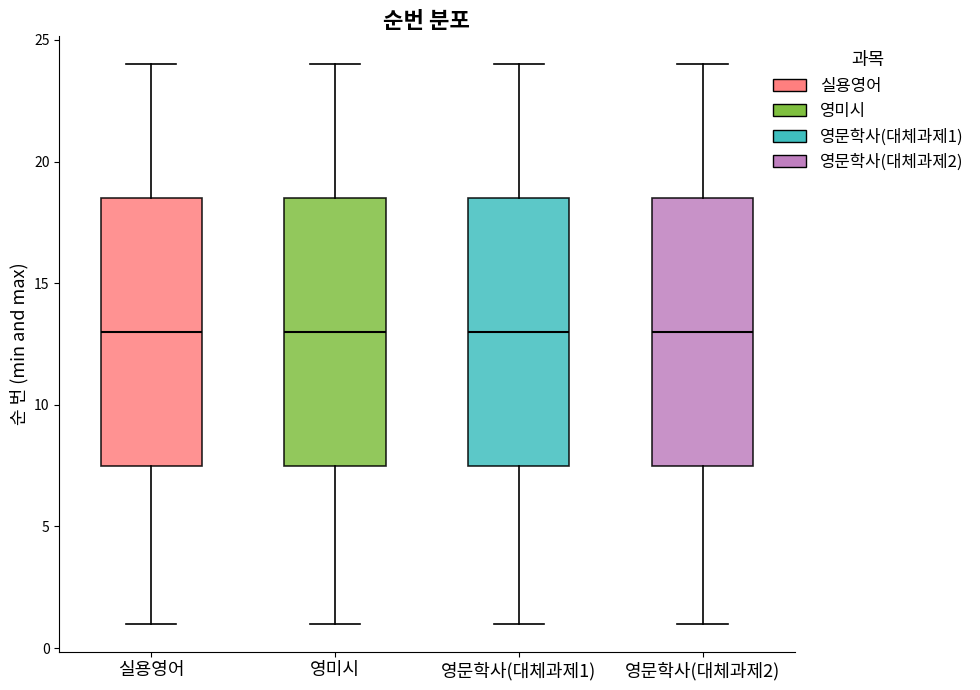

Reading left to right, transcribe this box plot: for each box, give where its median line is, the range the box spans, and where its two whiskers end, as read against the y-axis. The values are not printed on the chart, so give them approximately, as read against the axis.

실용영어: median 13.0, box 7.5 to 18.5, whiskers 1.0 to 24.0
영미시: median 13.0, box 7.5 to 18.5, whiskers 1.0 to 24.0
영문학사(대체과제1): median 13.0, box 7.5 to 18.5, whiskers 1.0 to 24.0
영문학사(대체과제2): median 13.0, box 7.5 to 18.5, whiskers 1.0 to 24.0